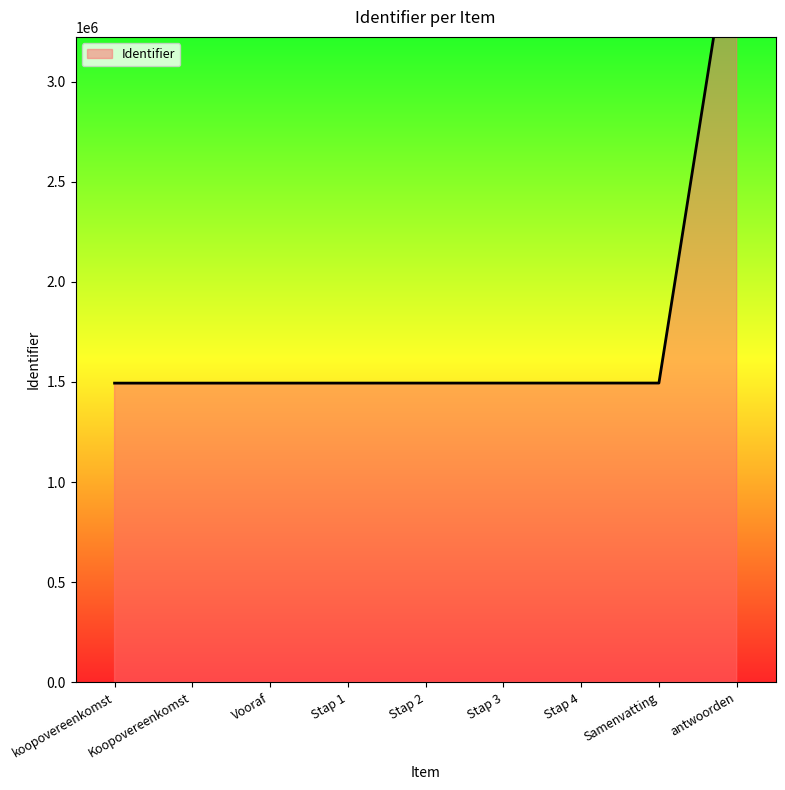

Reading left to right, list all the values displayed in this chart.

1494002.5	1494032.4	1494122.2	1494182.1	1494241.9	1494301.8	1494361.6	1494421.5	3950063.3